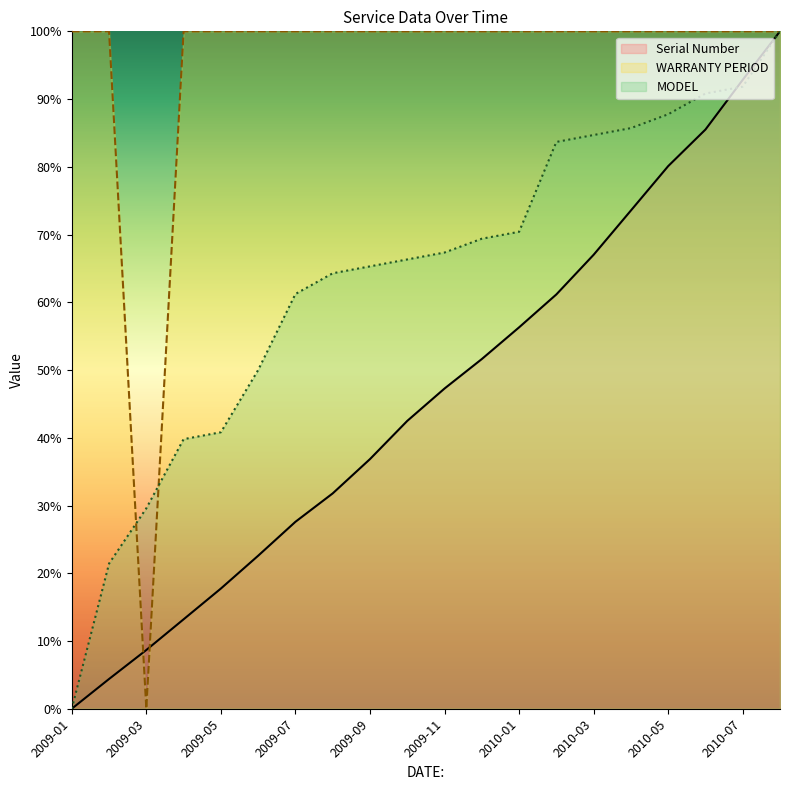

Which series changed the most between 2009-03 and 2009-08?

WARRANTY PERIOD